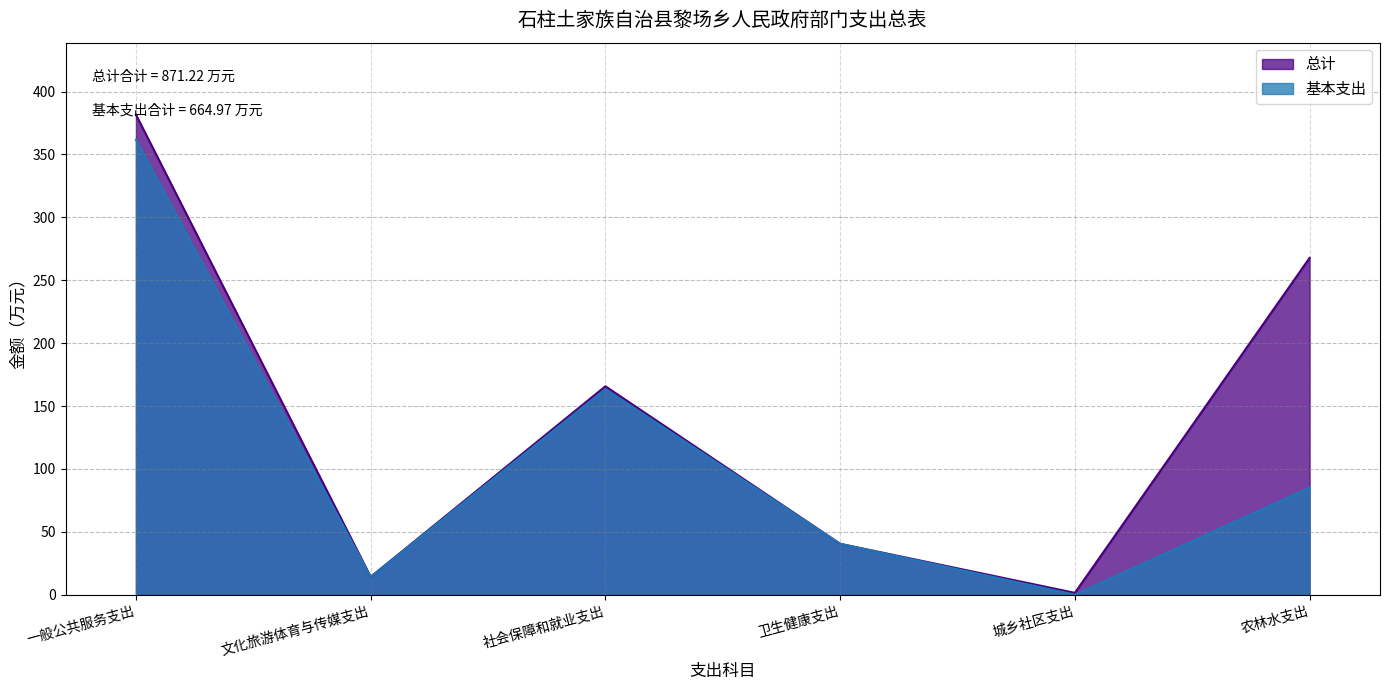

What is the label of the 1st point from the right?

农林水支出